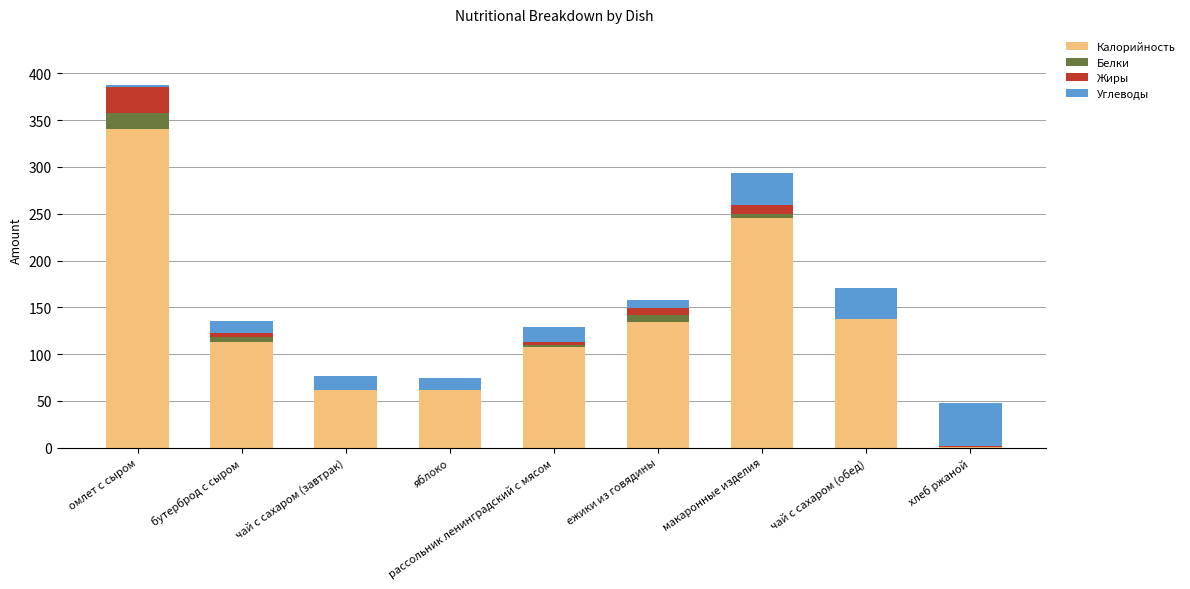

At which label does Калорийность reach its peak?

омлет с сыром